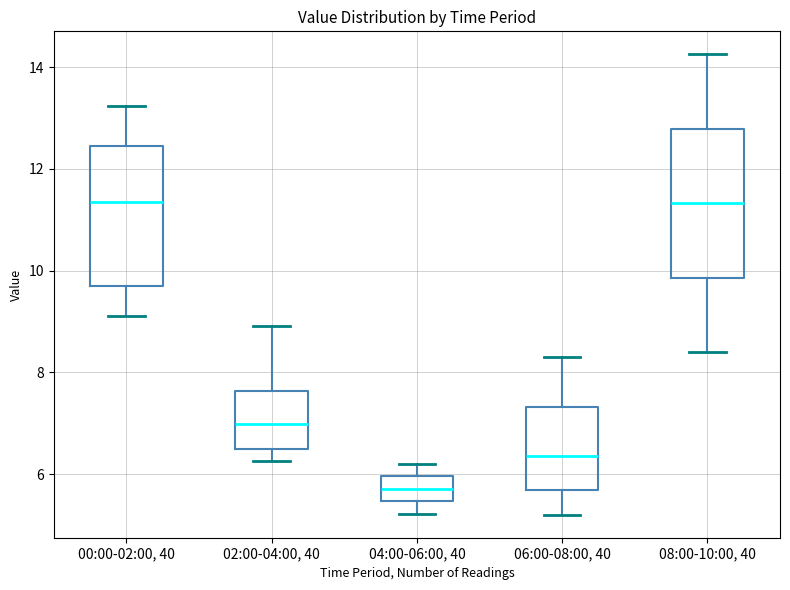

Reading left to right, transcribe this box plot: for each box, give where its median line is, the range the box spans, and where its two whiskers end, as read against the y-axis. The values are not printed on the chart, so give them approximately, as read against the axis.

00:00-02:00, 40: median 11.4, box 9.6 to 12.4, whiskers 9.2 to 13.2
02:00-04:00, 40: median 7.0, box 6.4 to 7.6, whiskers 6.2 to 9.0
04:00-06:00, 40: median 5.8, box 5.4 to 6.0, whiskers 5.2 to 6.2
06:00-08:00, 40: median 6.4, box 5.6 to 7.4, whiskers 5.2 to 8.4
08:00-10:00, 40: median 11.4, box 9.8 to 12.8, whiskers 8.4 to 14.2